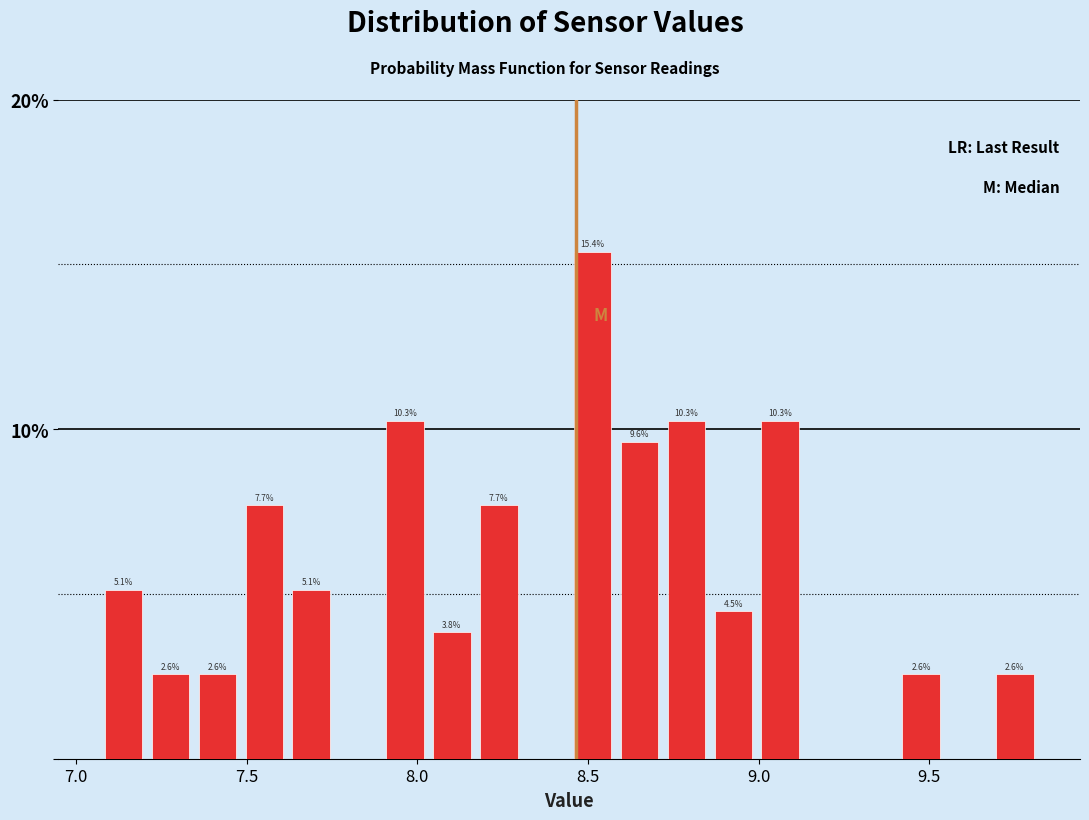

Around what value on the x-axis is the tallest bar? Give the approximate position of its centre, as read against the axis.

8.50